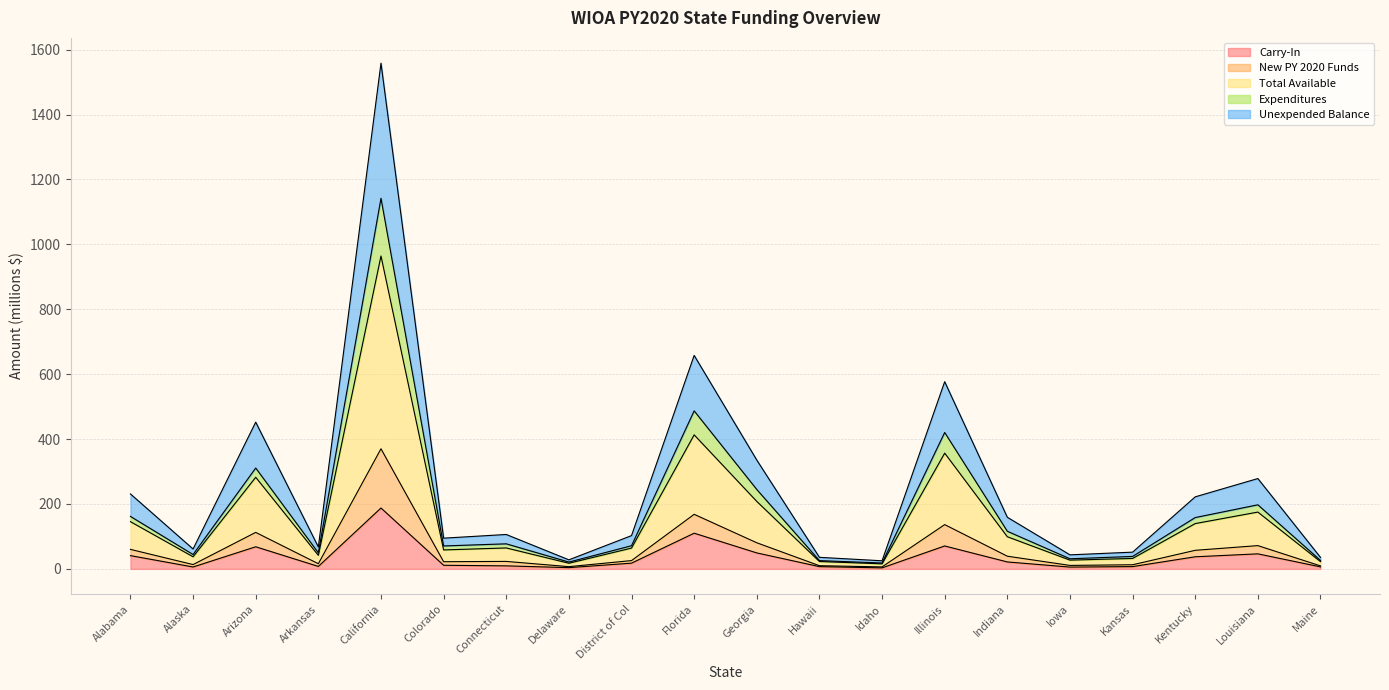

What is the smallest value displayed?

3.1